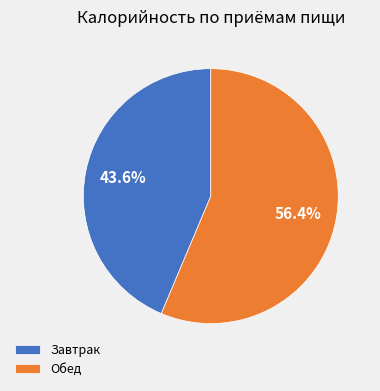

Does any single category account for the majority?

Yes